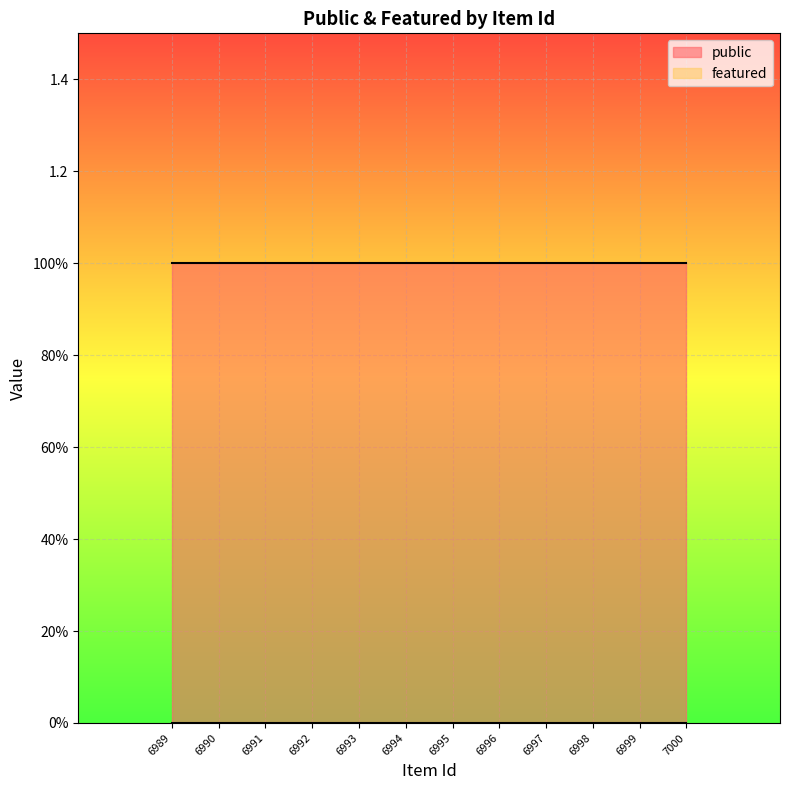

Which category has the lowest value across all series?

7000